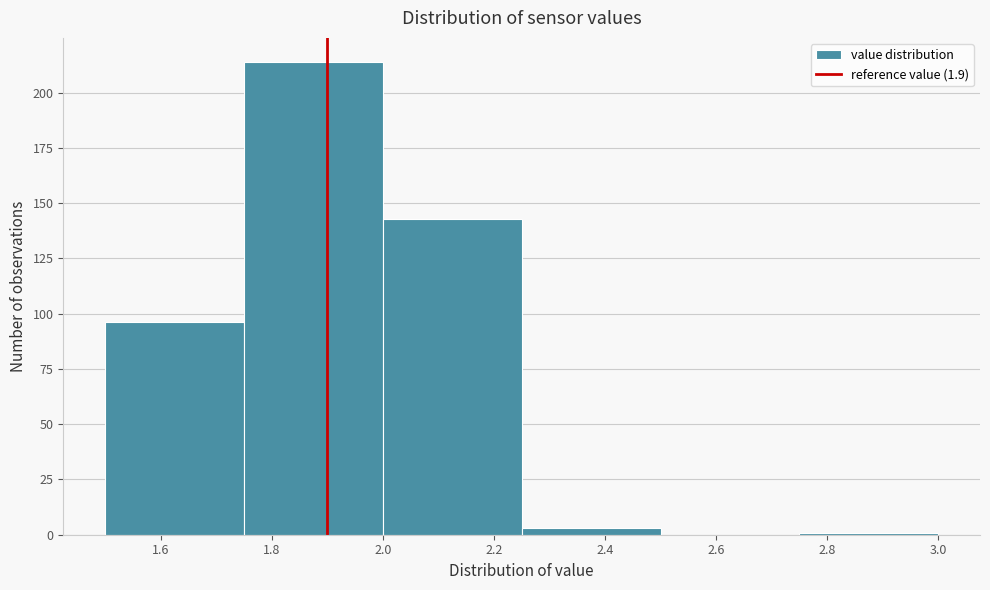

Reading left to right, transcribe this chart: for each bar, give the range it covers on the x-axis and its height. The values are not printed on the chart, so give them approximately, as read against the axis.

1.50 to 1.75: 95
1.75 to 2.00: 215
2.00 to 2.25: 145
2.25 to 2.50: under 5
2.50 to 2.75: 0
2.75 to 3.00: under 5